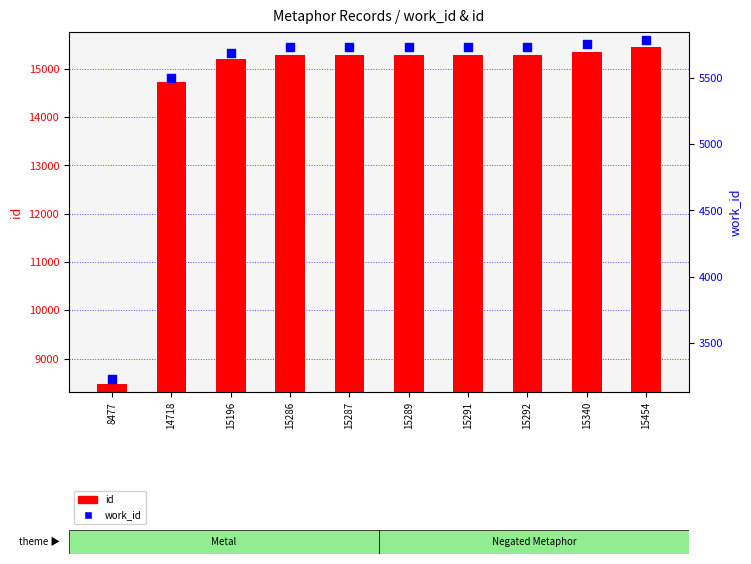

At how many categories does at least one series exceed 7759?

10